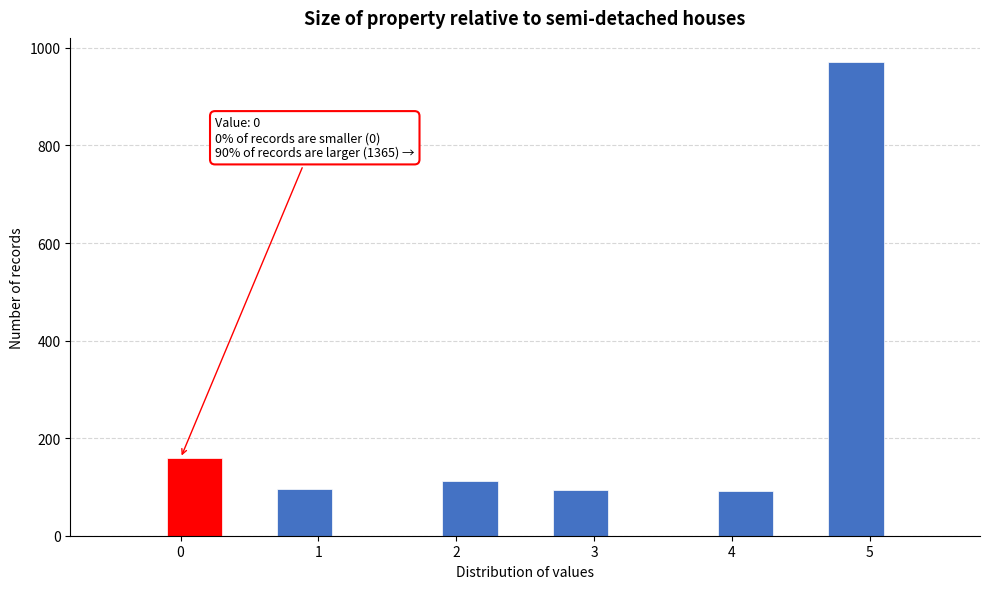

Over which range of the x-axis is the bar tallest?

4.7 to 5.1